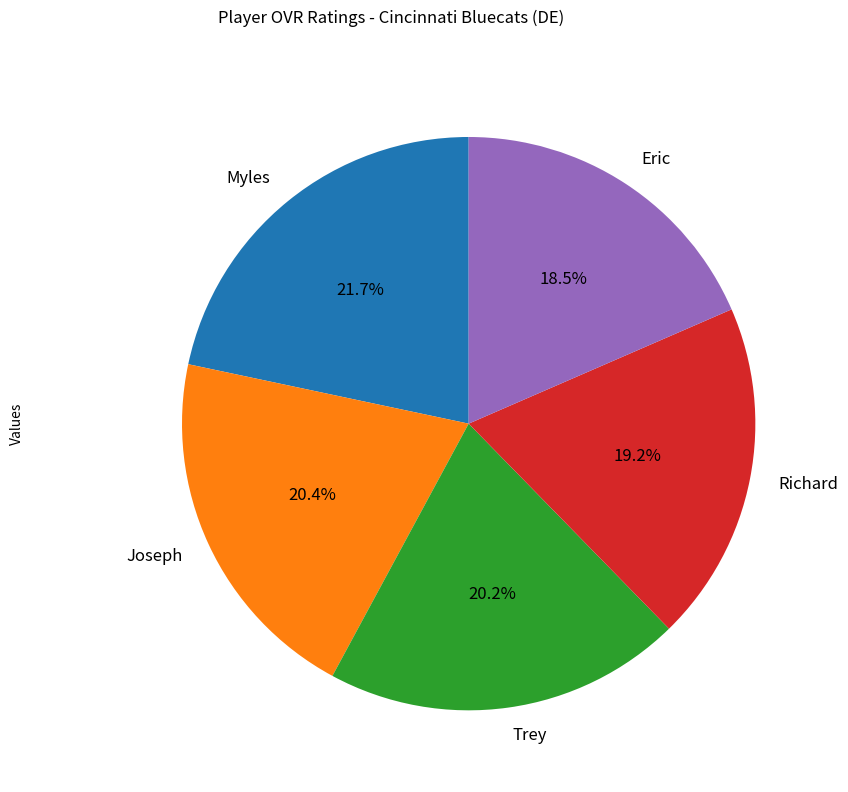

Do Joseph and Myles together represent more than half of the pie?

No